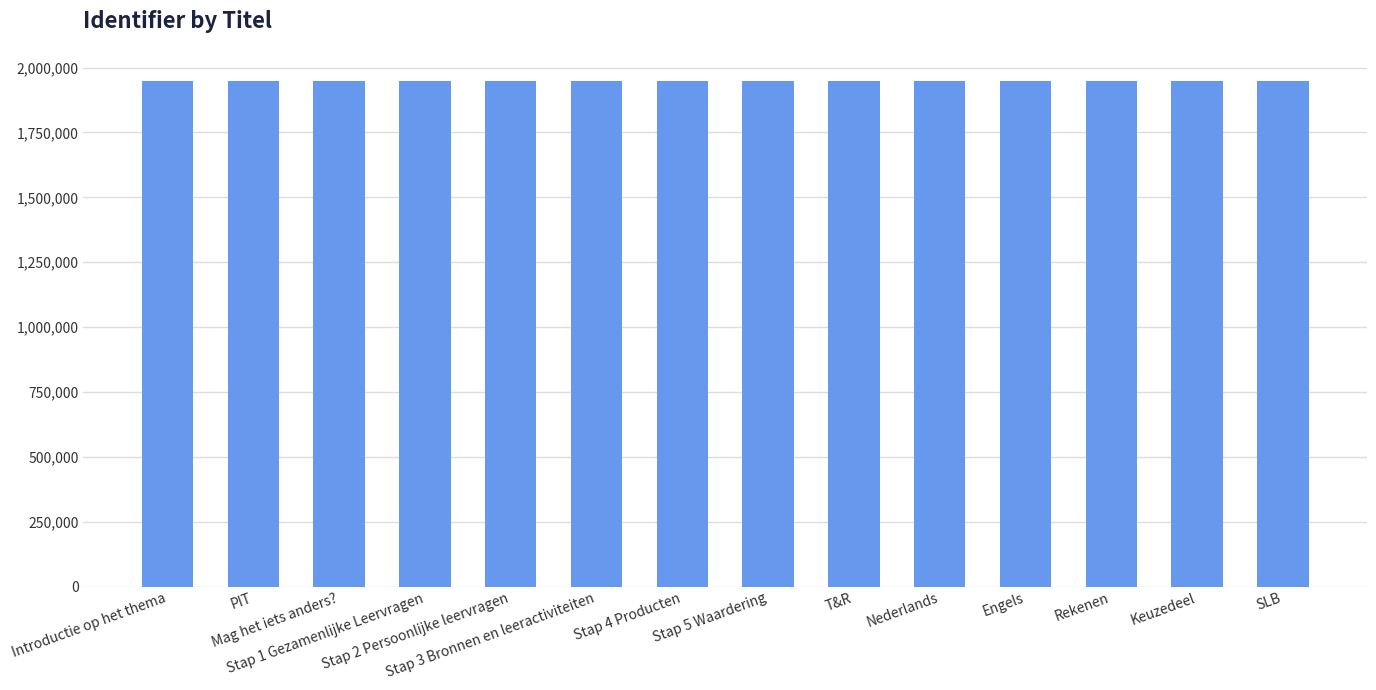

What is the value of the 2nd bar from the left?

1947997